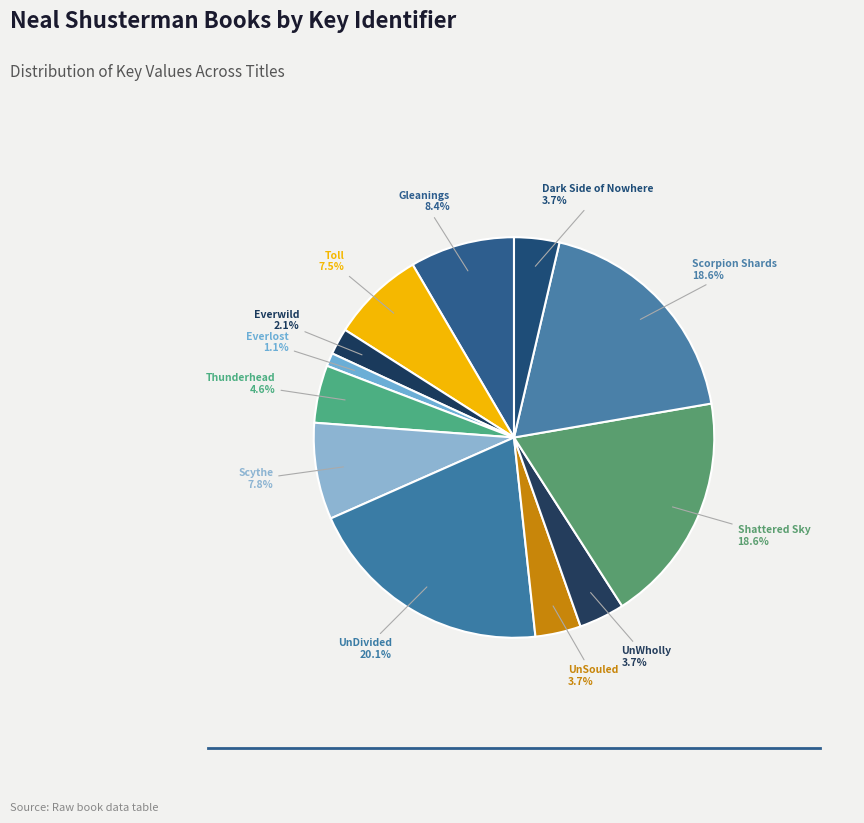

What is the largest slice in the pie chart?

UnDivided